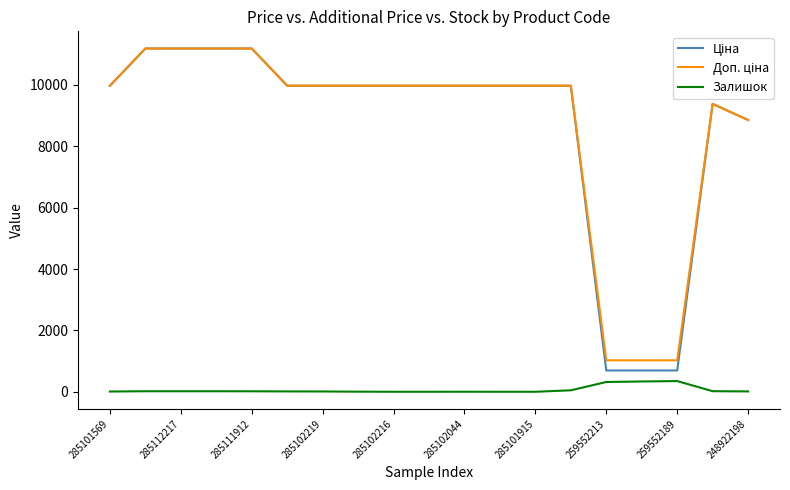

What is the sum of all Залишок values?

1174.0